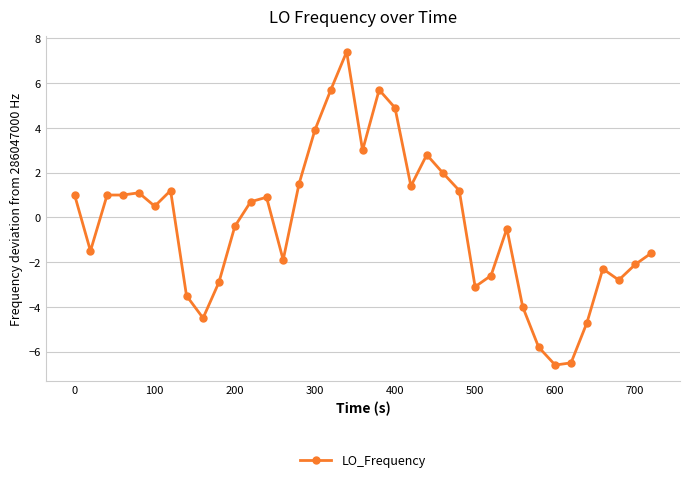

How many values are below zero?

18